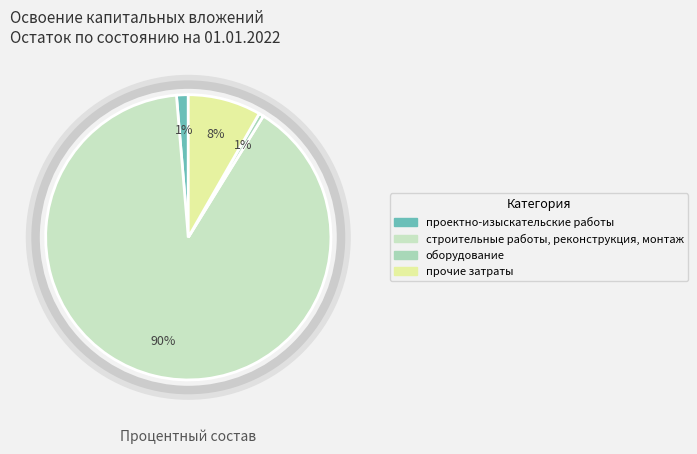

Rank the categories by value from lowest to highest.

оборудование, проектно-изыскательские работы, прочие затраты, строительные работы, реконструкция, монтаж